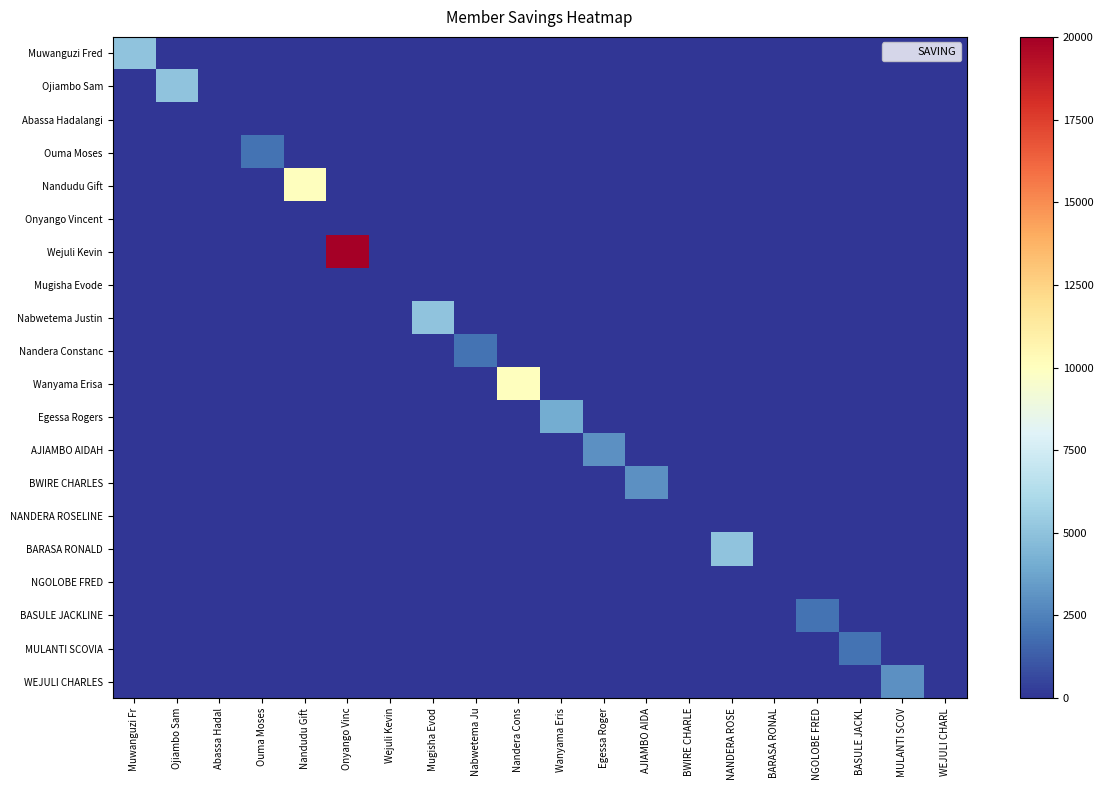

Between Onyango Vinc and MULANTI SCOV, which series saw the biggest shift?

Wejuli Kevin